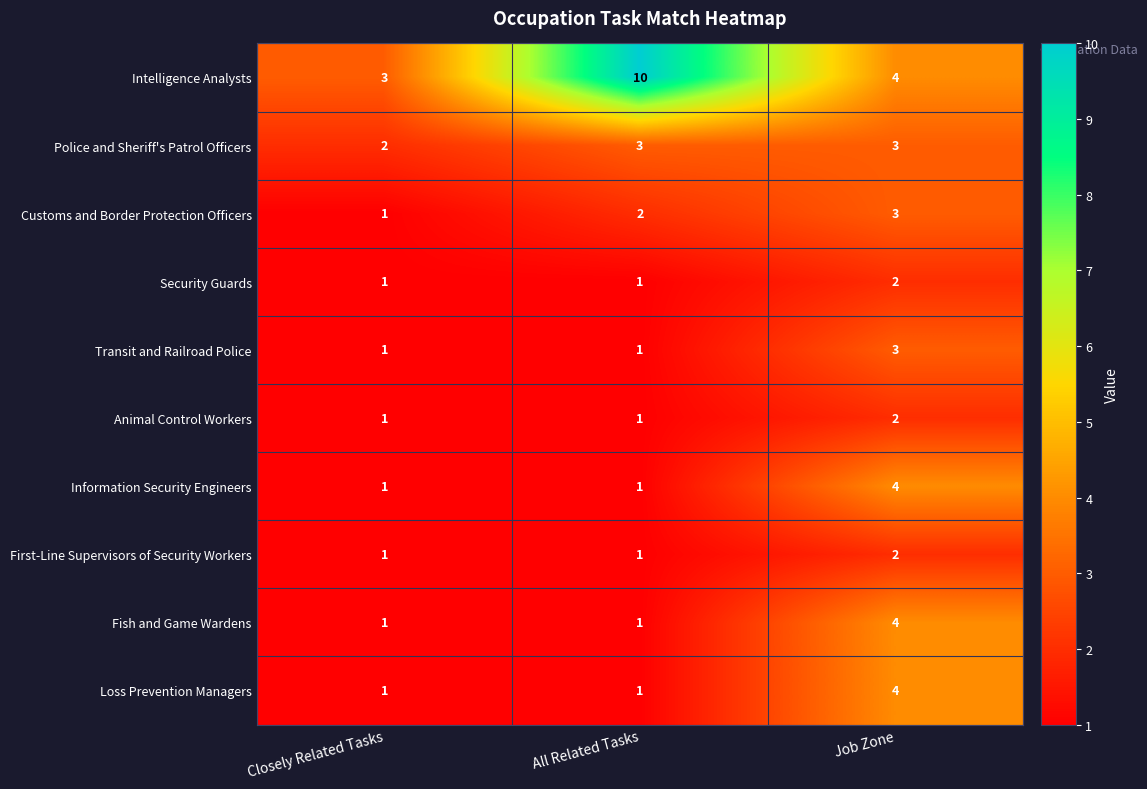

Which series has the largest range (max minus min)?

Intelligence Analysts